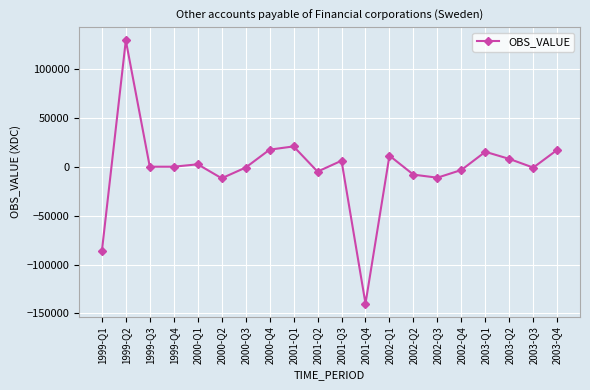

What is the minimum value shown in the chart?

-139928